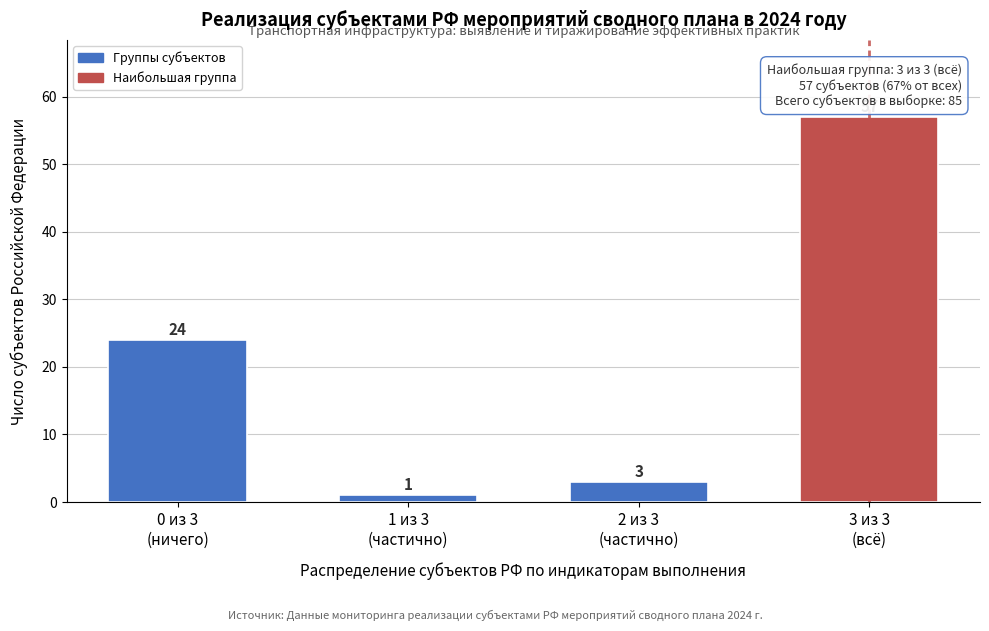

Reading right to left, what are all the values shown in this chart?

57	3	1	24